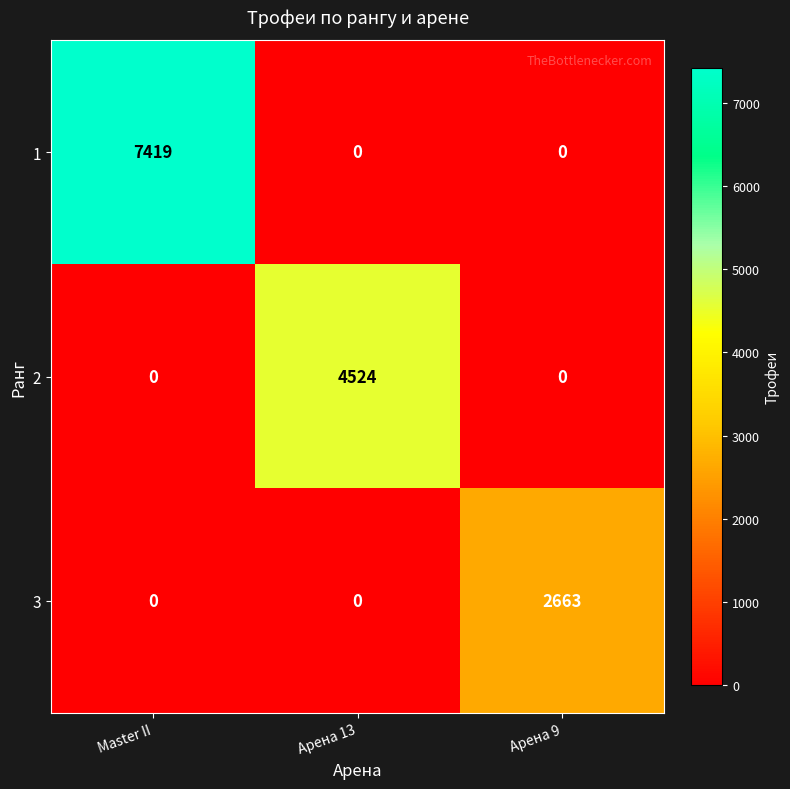

Rank the series by their average value, from lowest to highest.

3, 2, 1